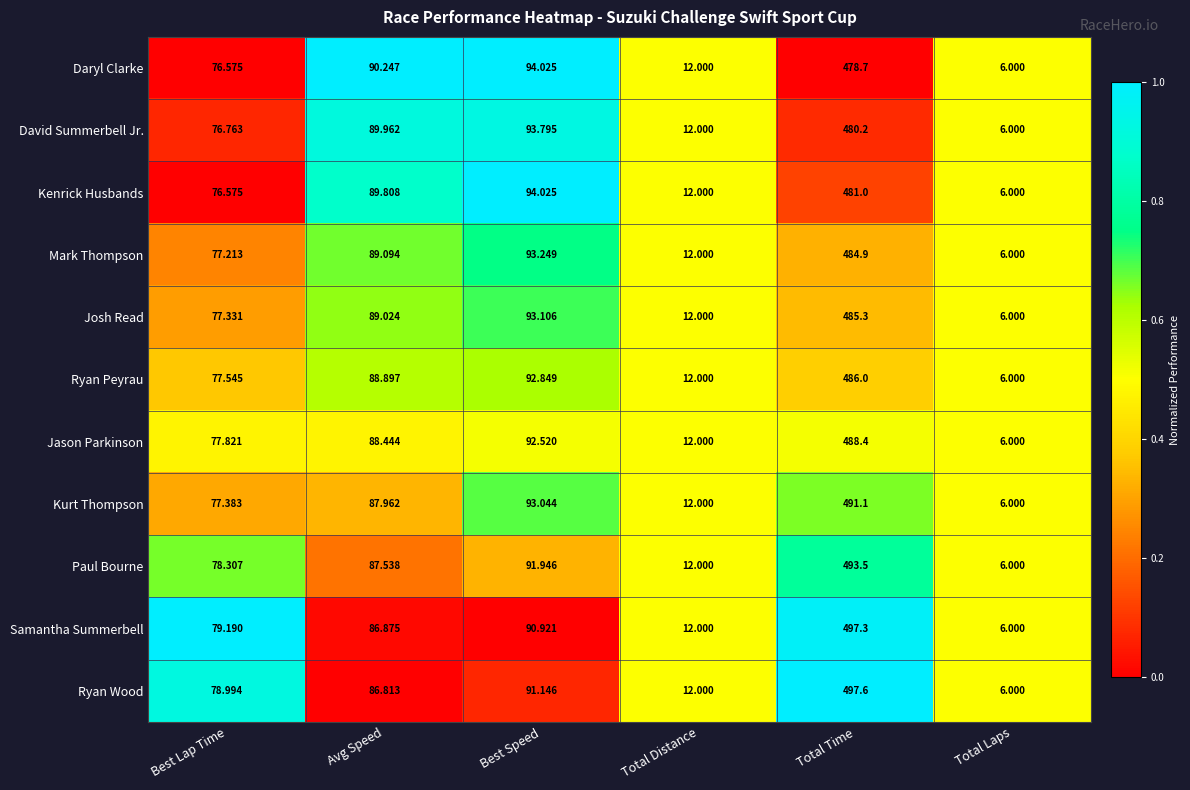

Which series has the widest spread of values?

Ryan Wood